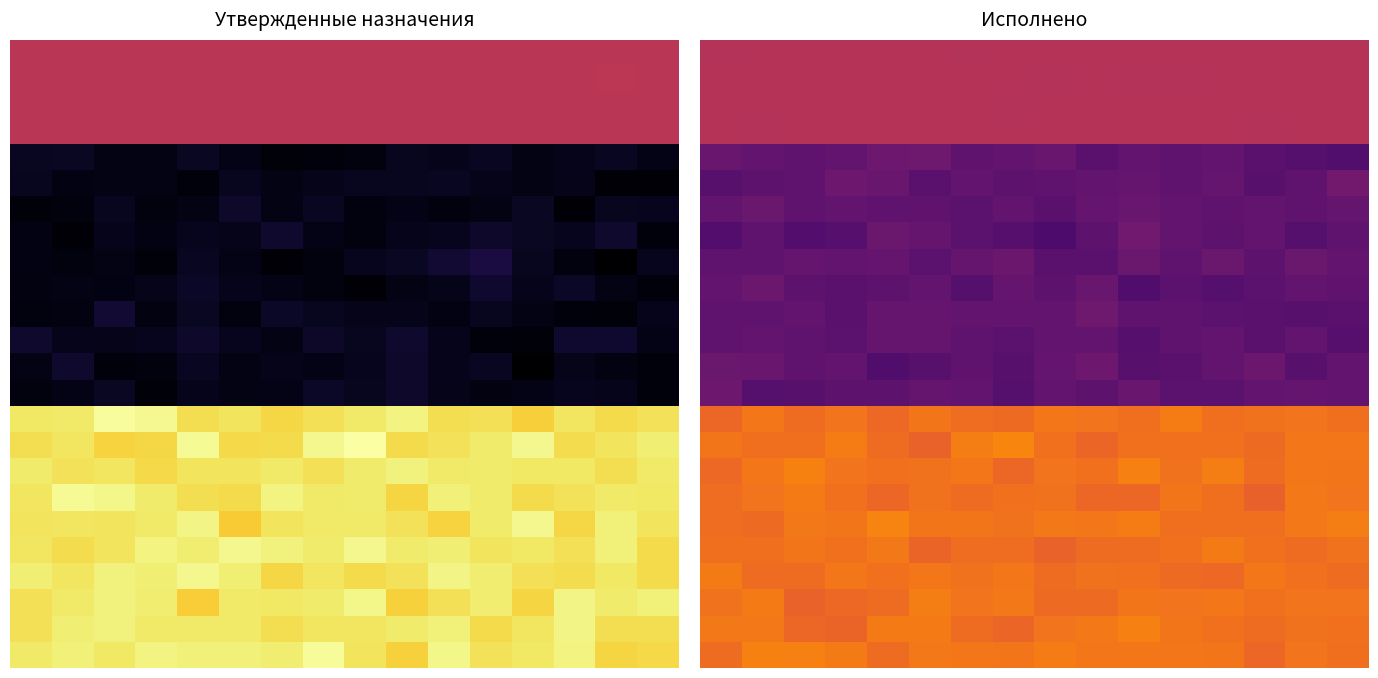

How many categories are shown in the chart?

16